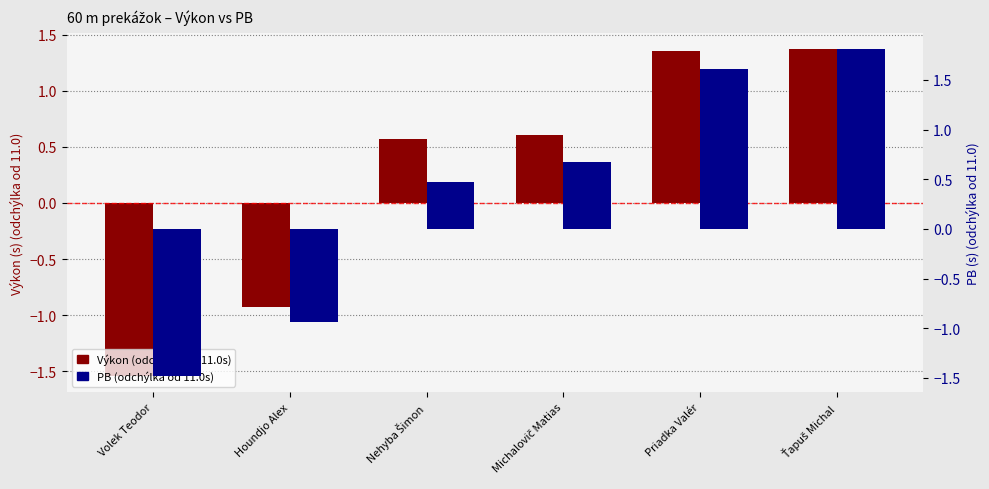

Rank the series at Priadka Valér from lowest to highest value.

Výkon (odchýlka od 11.0s), PB (odchýlka od 11.0s)